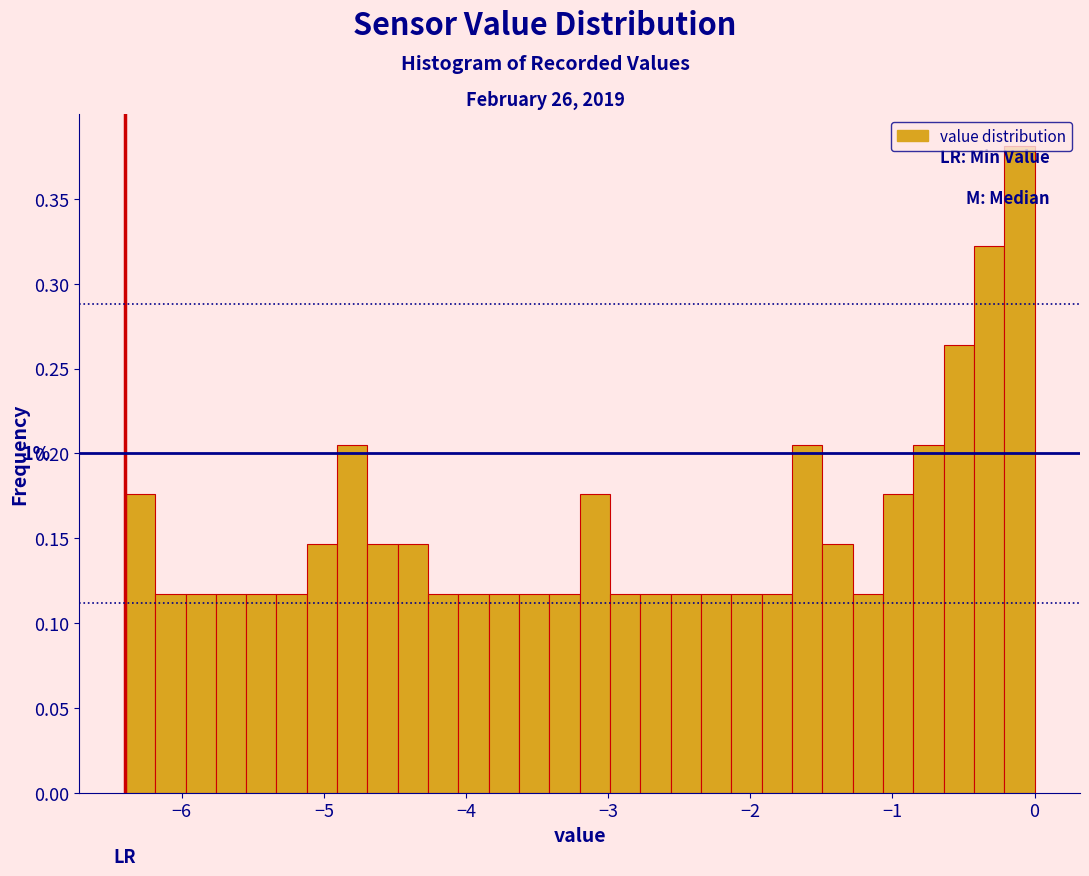

Around what value on the x-axis is the tallest bar? Give the approximate position of its centre, as read against the axis.

-0.1